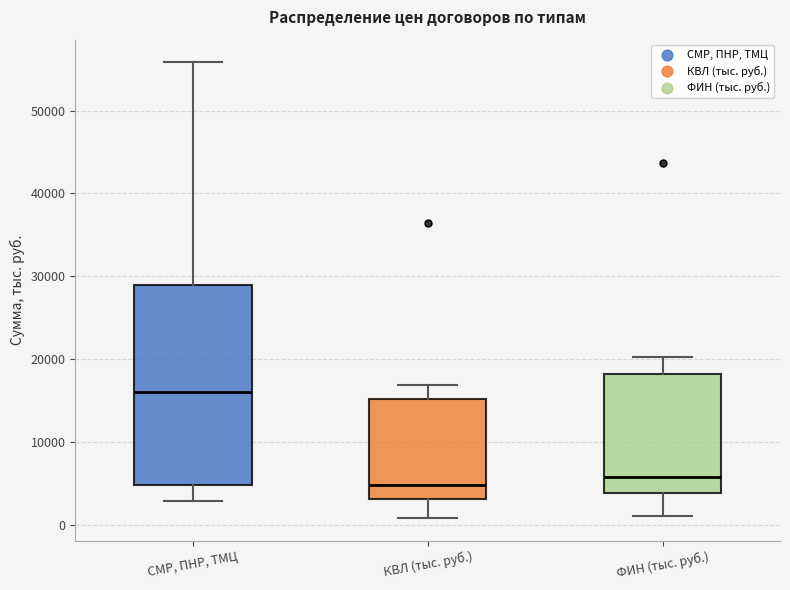

Reading left to right, transcribe this box plot: for each box, give where its median line is, the range the box spans, and where its two whiskers end, as read against the y-axis. The values are not printed on the chart, so give them approximately, as read against the axis.

СМР, ПНР, ТМЦ: median 16000, box 5000 to 29000, whiskers 3000 to 56000
КВЛ (тыс. руб.): median 5000, box 3000 to 15000, whiskers 1000 to 17000
ФИН (тыс. руб.): median 6000, box 4000 to 18000, whiskers 1000 to 20000